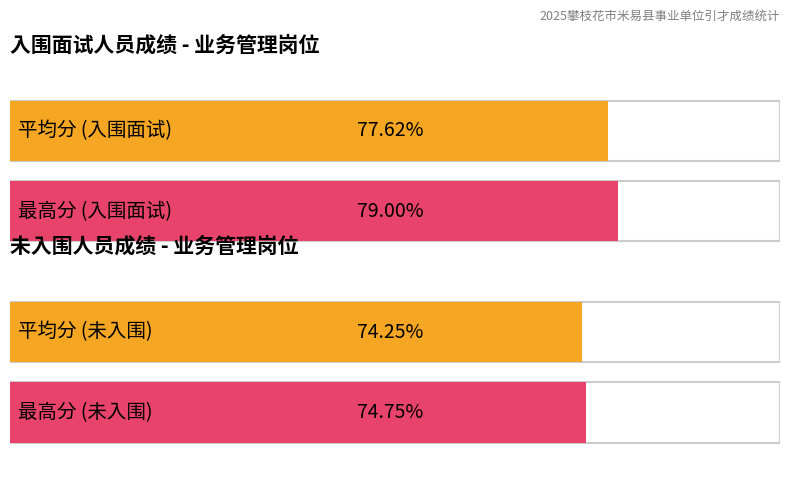

Which series has the largest total across all categories?

入围面试